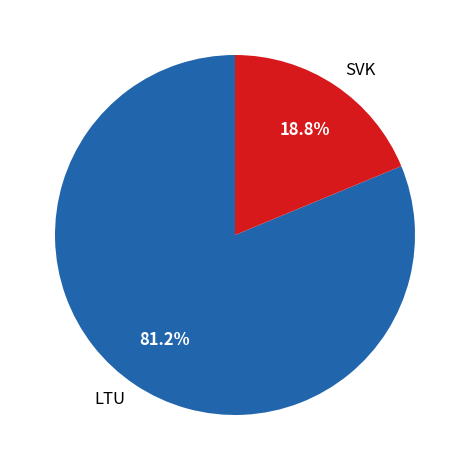

Rank the categories by value from lowest to highest.

SVK, LTU